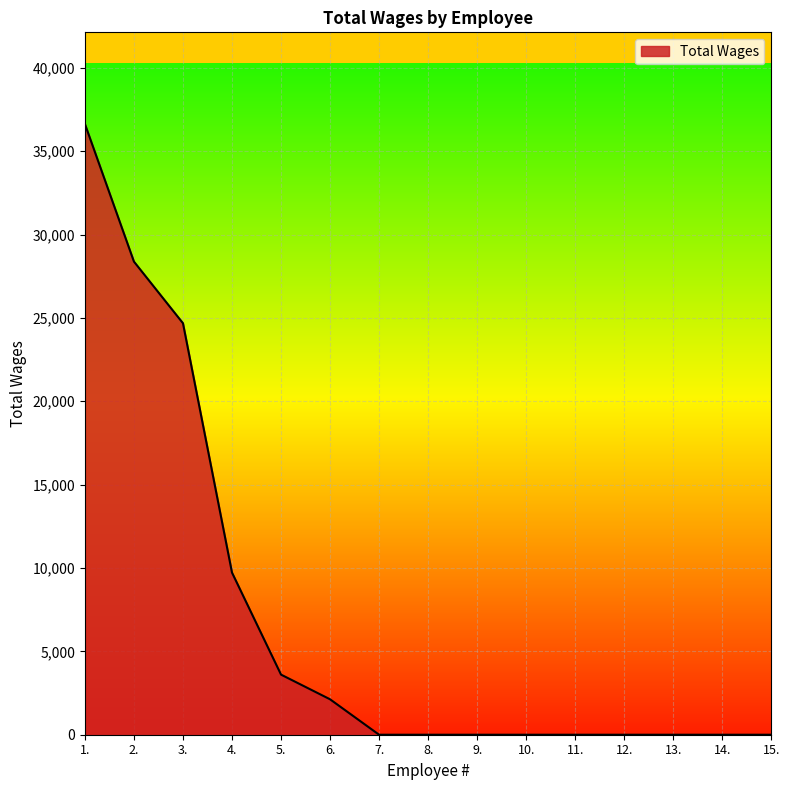

At which label is the value closest to 18316?

3.